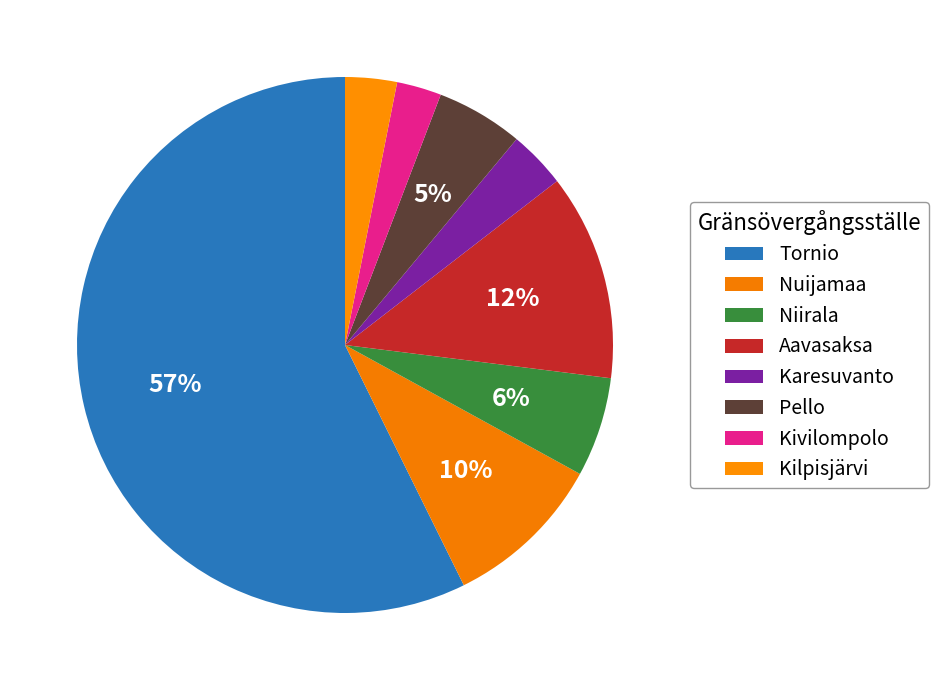

The Kivilompolo slice represents 10% of the pie. True or false?

False